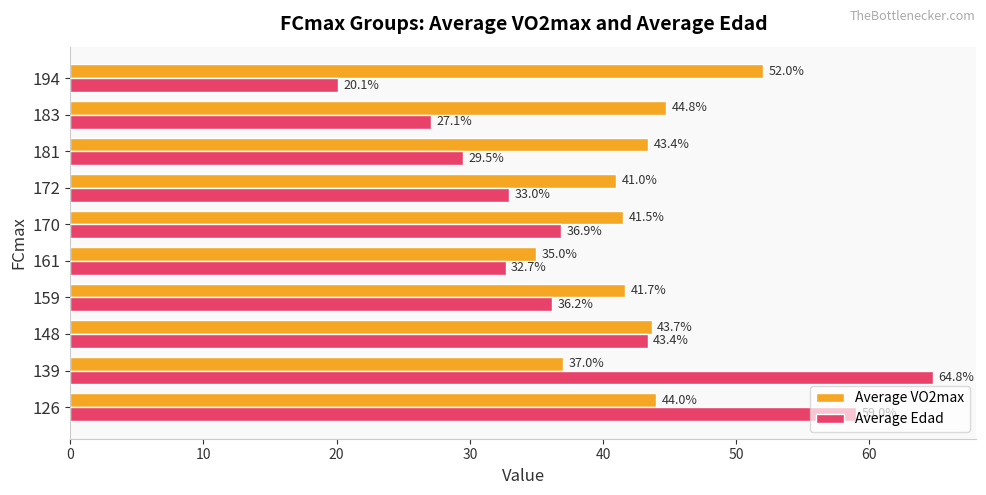

What is the spread (max minus min) of values at 170?

4.6